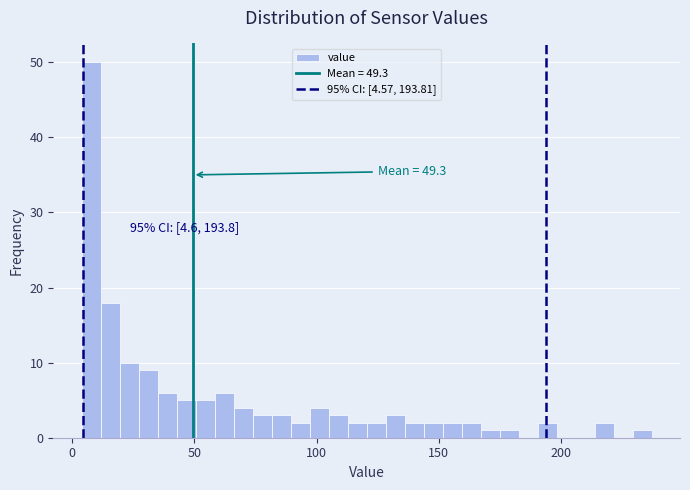

Read against the x-axis, roughly where is the centre of the tallest bar?

10